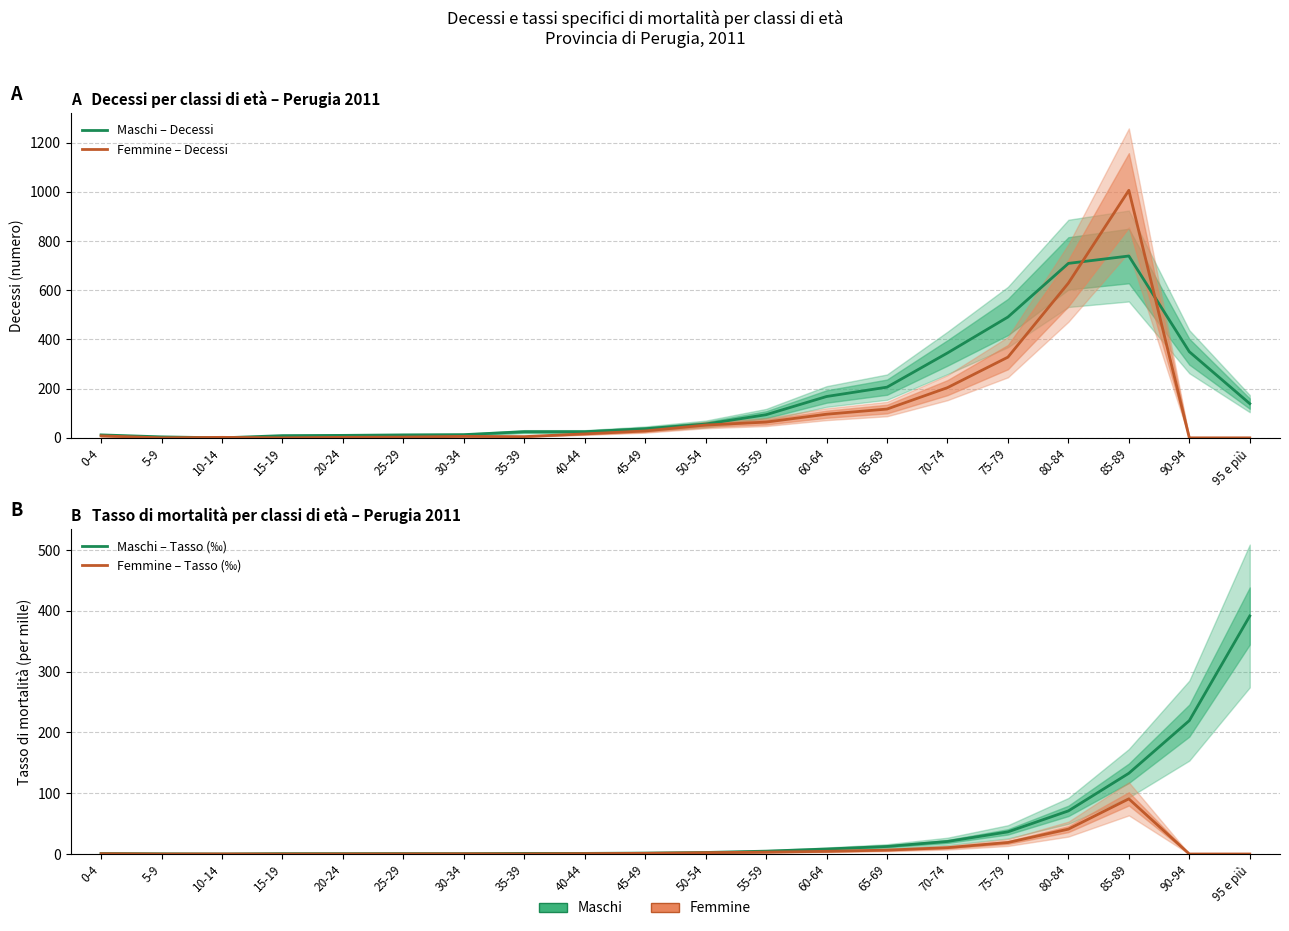

List the labels in order of Maschi – Tasso (‰) value, largest first.

95 e più, 90-94, 85-89, 80-84, 75-79, 70-74, 65-69, 60-64, 55-59, 50-54, 45-49, 35-39, 40-44, 0-4, 25-29, 15-19, 20-24, 30-34, 5-9, 10-14